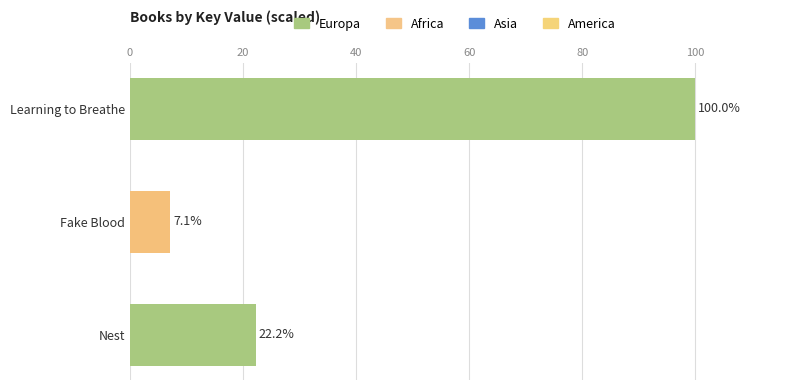

What is the sum of all values?

129.4